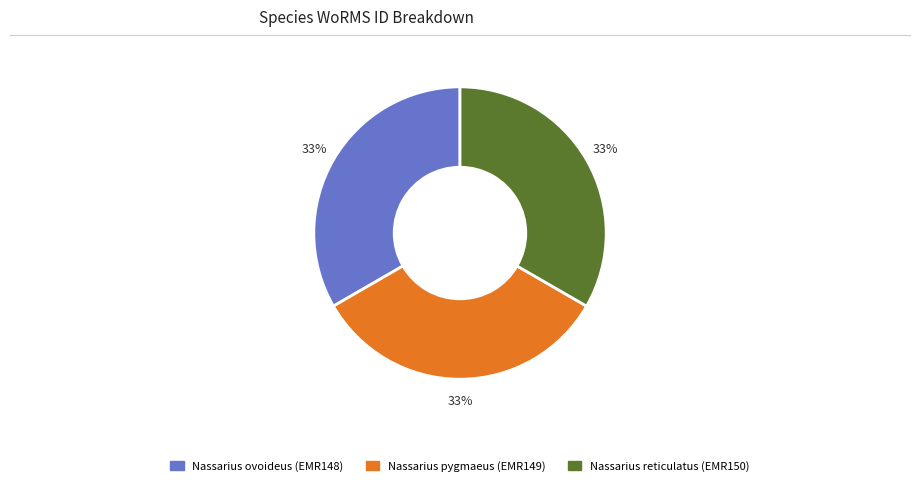

The Nassarius ovoideus (EMR148) slice represents 33% of the pie. True or false?

True